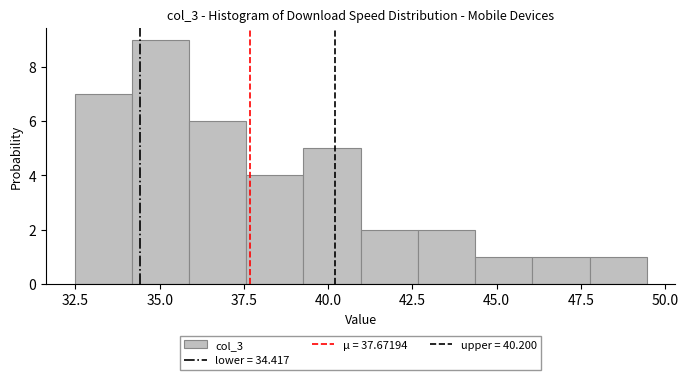

Read against the x-axis, roughly where is the centre of the tallest bar?

35.0